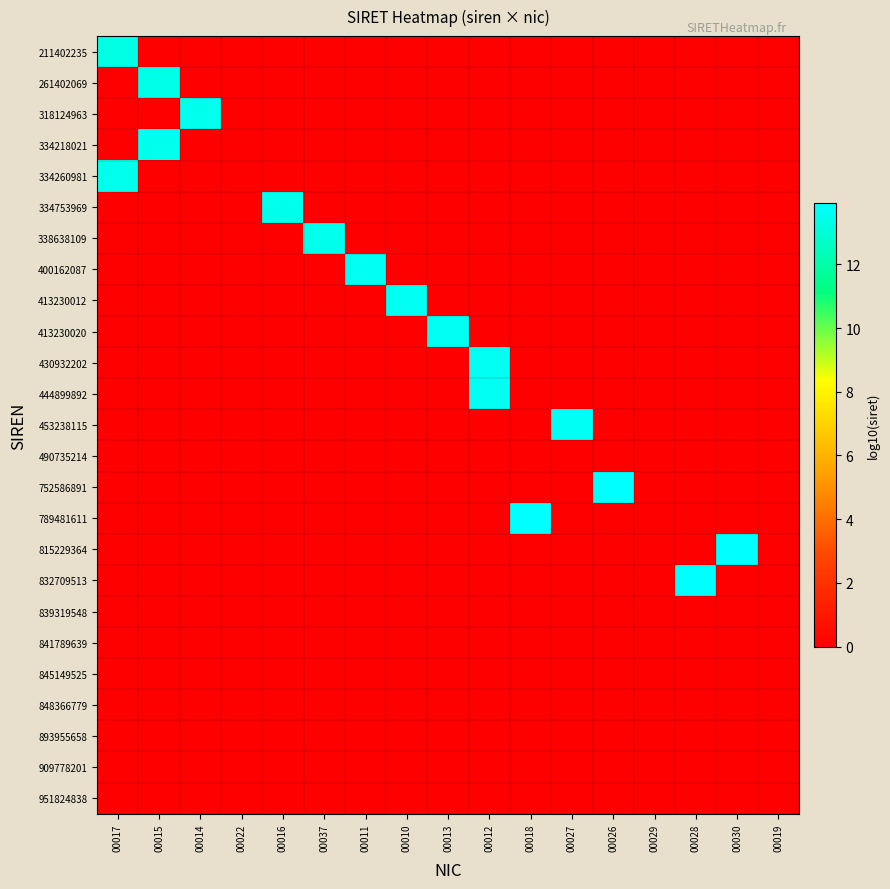

How many data points does each series have?

17